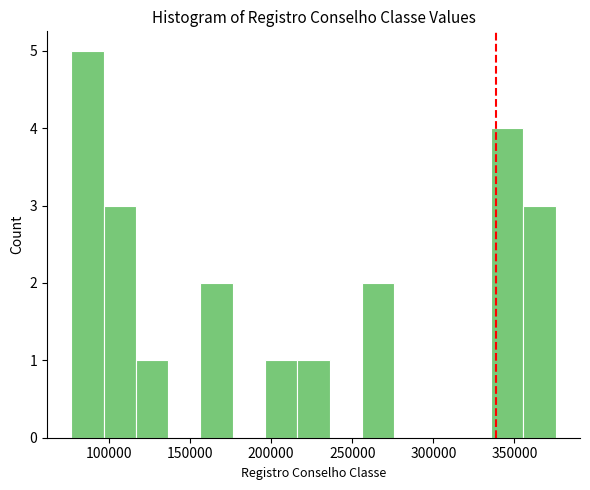

Read against the x-axis, roughly where is the centre of the tallest bar?

85000